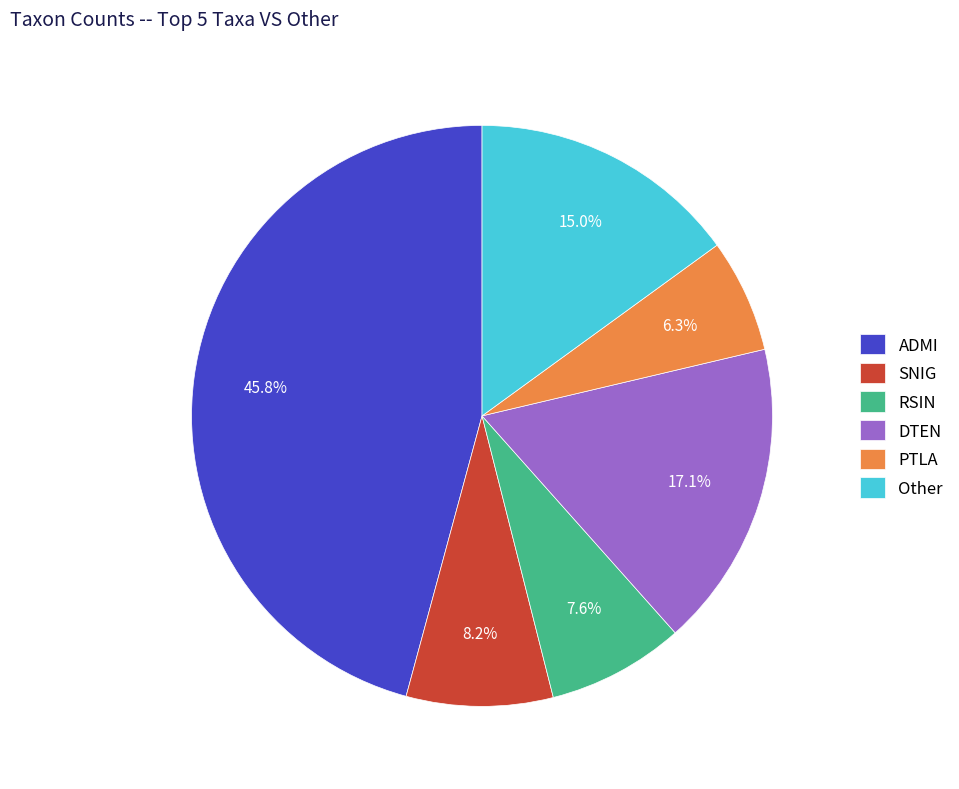

Does PTLA represent more than half of the total?

No